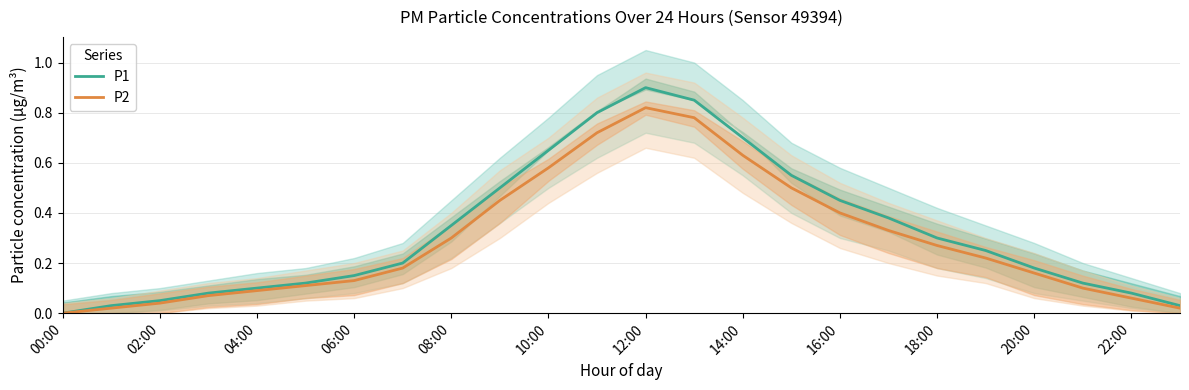

At which label does P1 reach its peak?

12:00